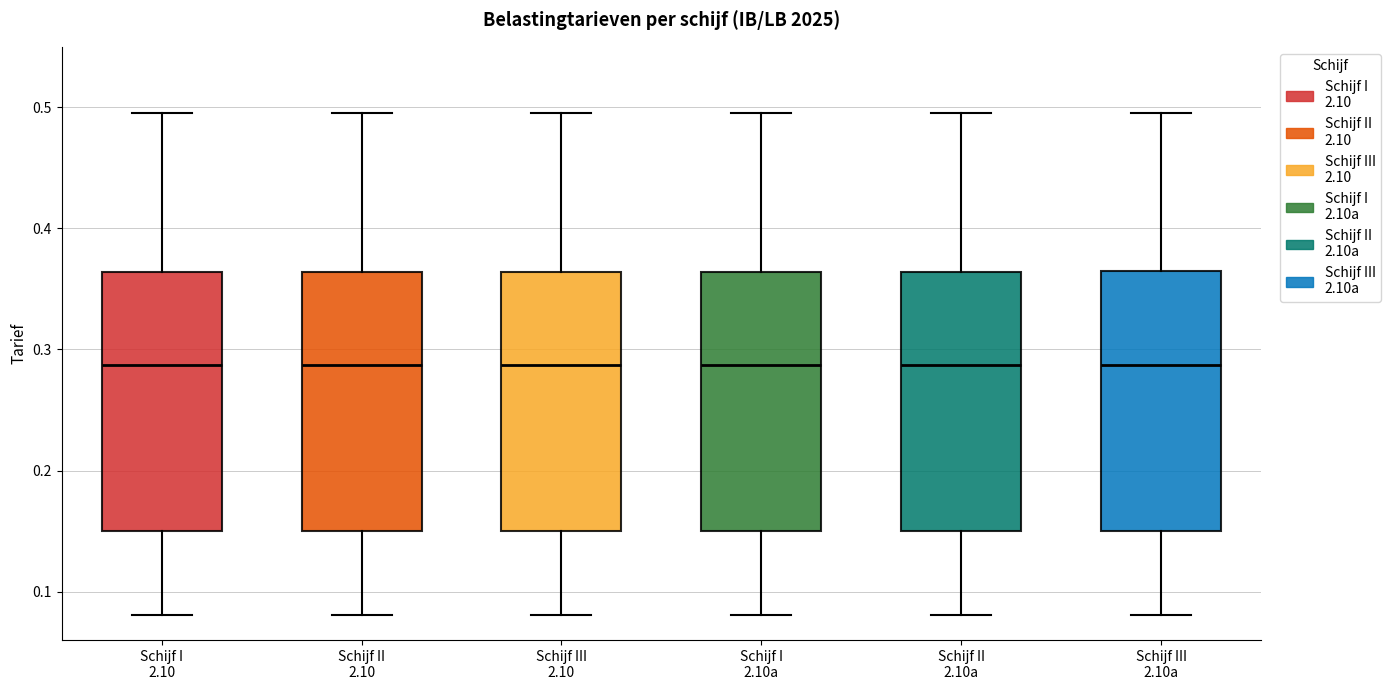

Where does the median line of the box for Schijf III 2.10a sit on the y-axis? The values are not printed on the chart, so give them approximately, as read against the axis.

0.29